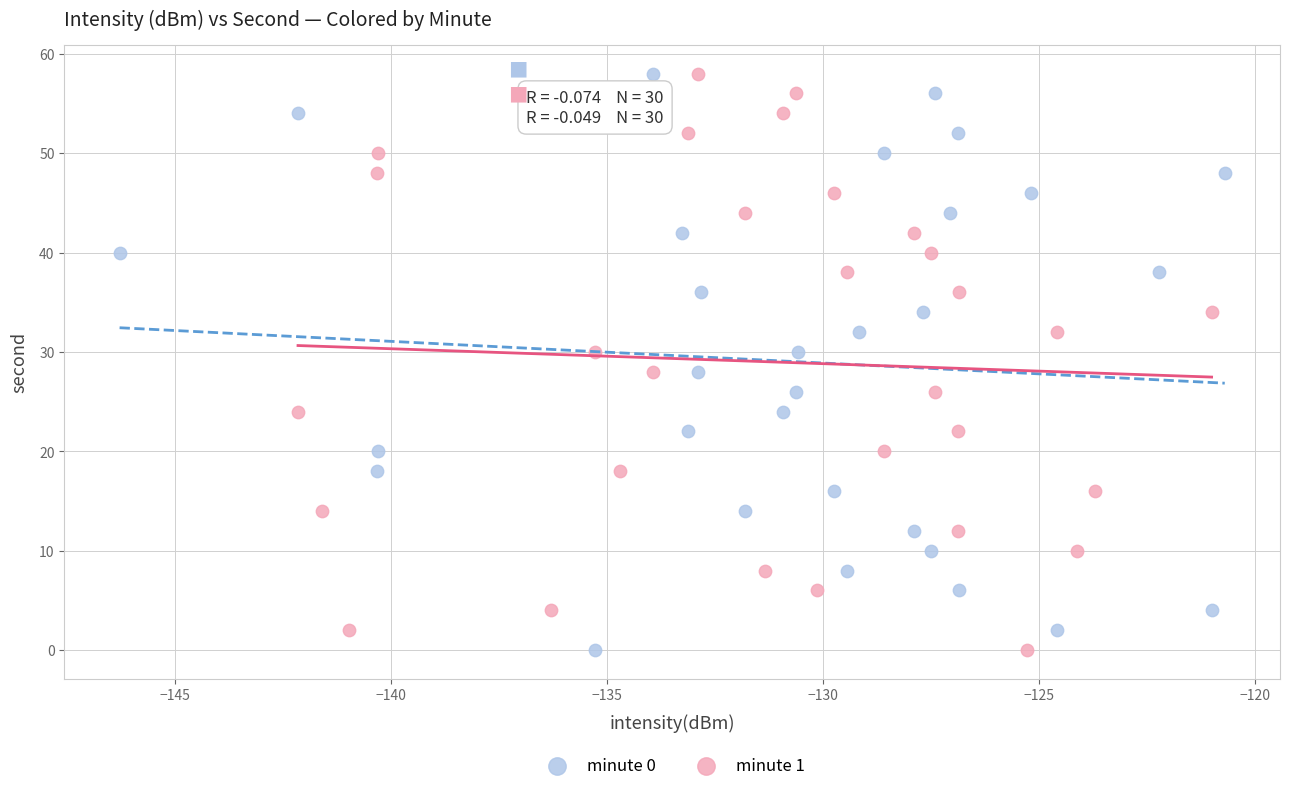

What are all the series names shown in the legend?

minute 0, minute 1